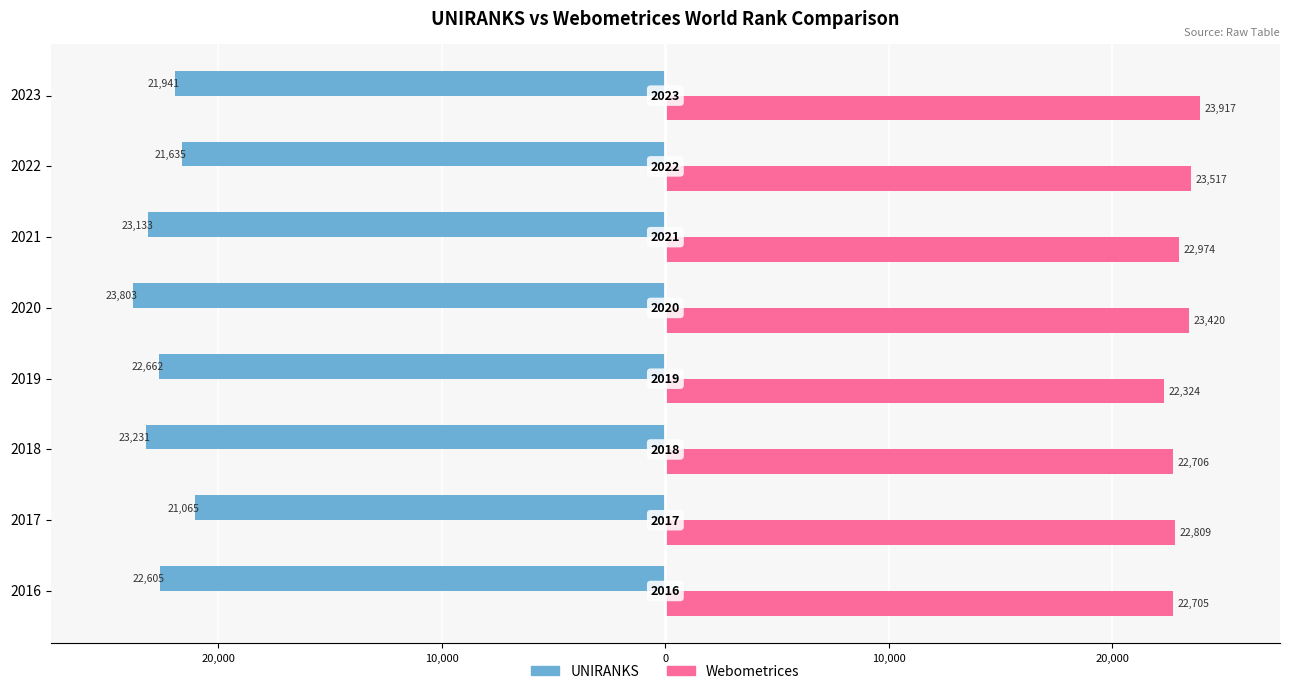

What is the smallest value displayed?

-23803